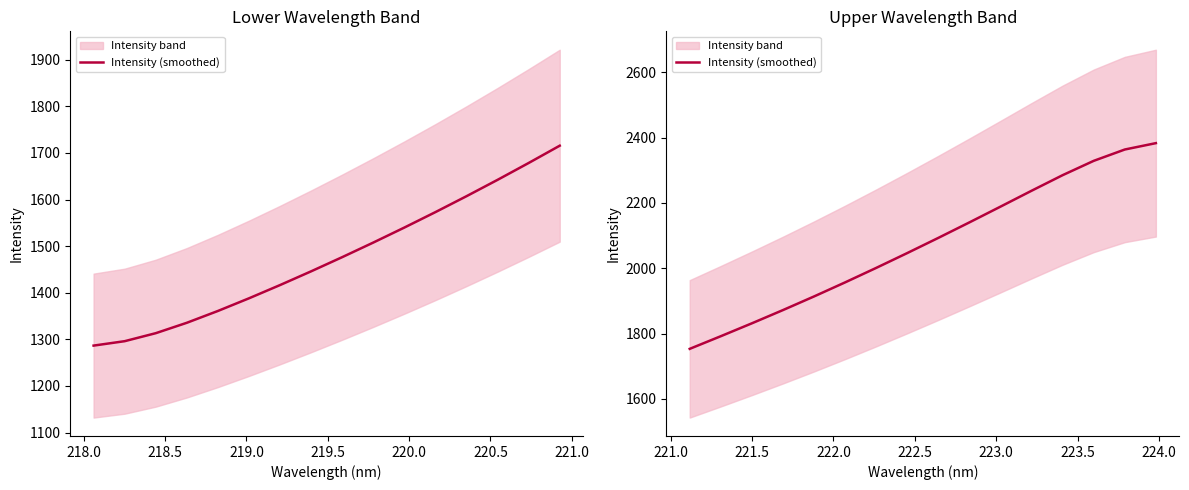

Is this an area chart (filled region under the line)?

No